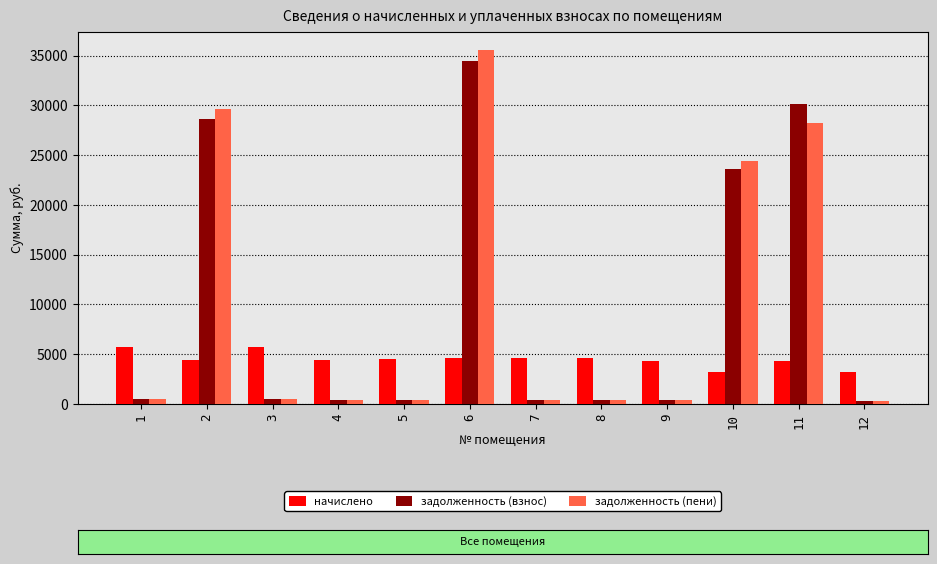

Which series has the largest range (max minus min)?

задолженность (пени)